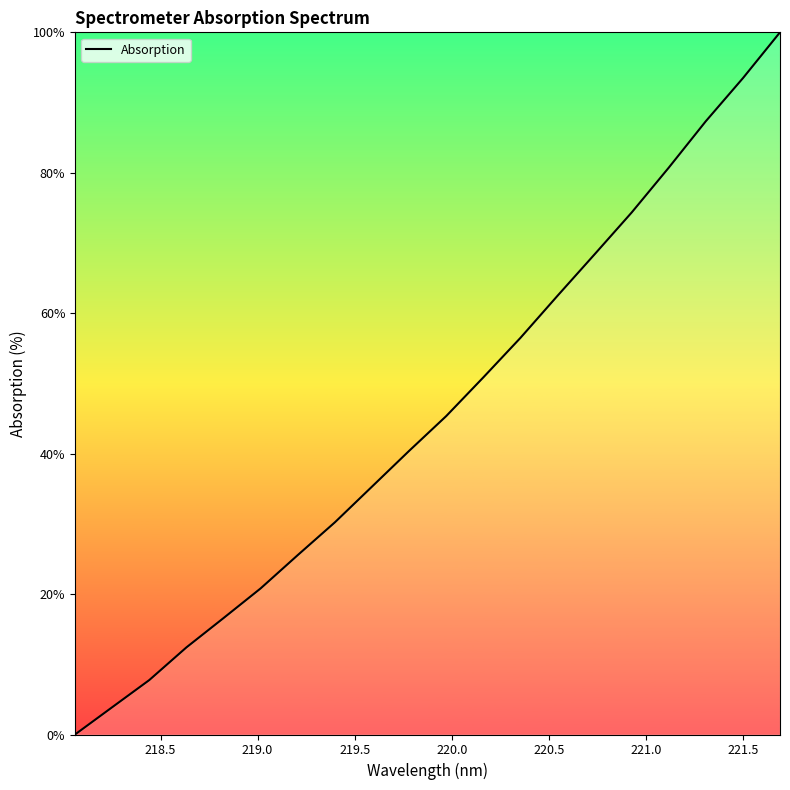

Reading left to right, what are all the values shown in this chart?

0.0	3.9	7.7	12.4	16.6	20.8	25.5	30.2	35.3	40.4	45.3	50.9	56.5	62.5	68.4	74.3	80.7	87.3	93.5	100.0